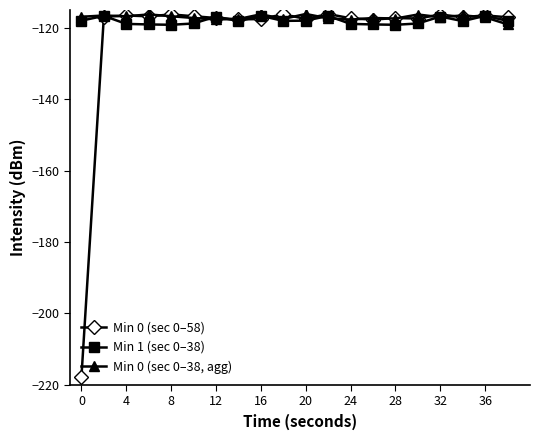

How many series are shown in this chart?

3